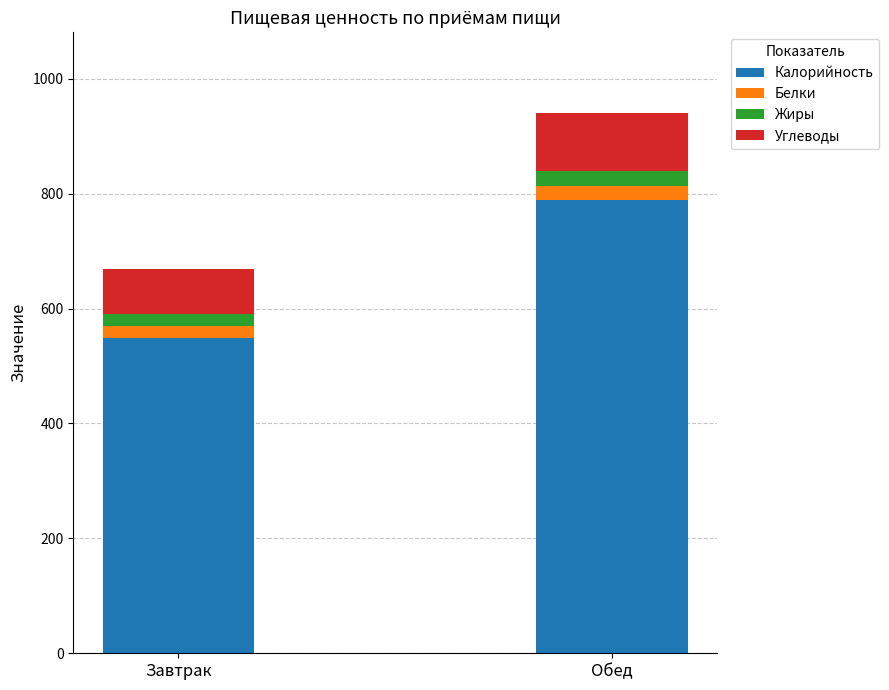

What is the sum of all Калорийность values?

1337.7